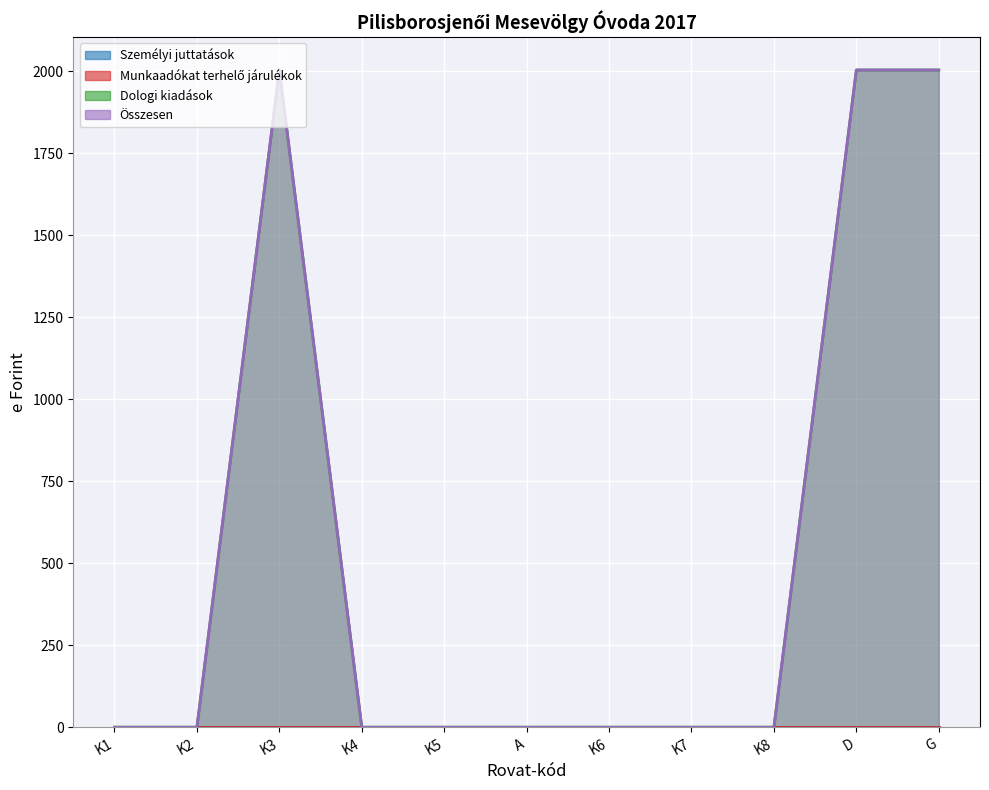

Count the Dologi kiadások values in the range 0 to 2004.

11